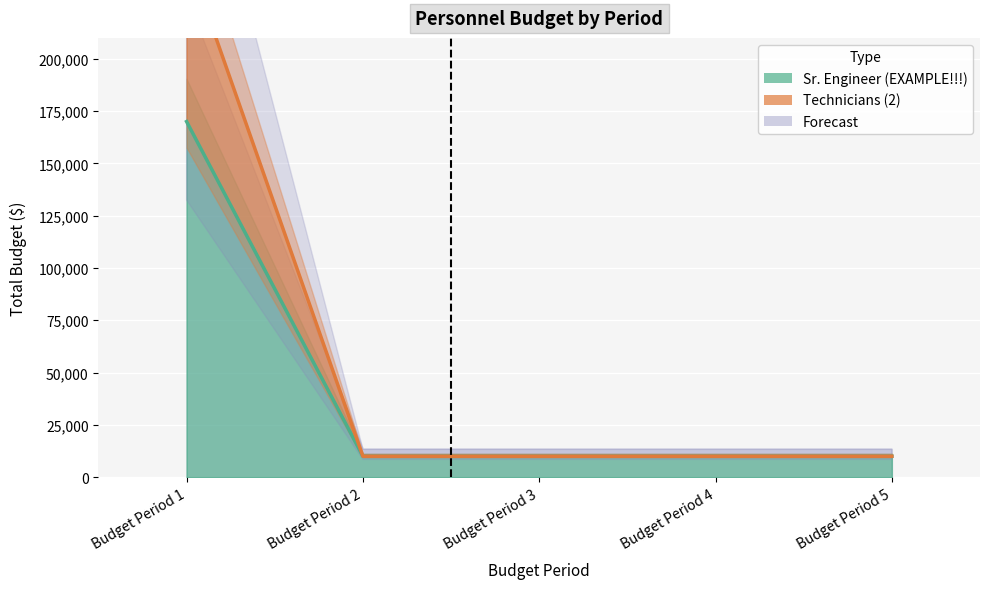

At which category is the sum across all series the highest?

Budget Period 1